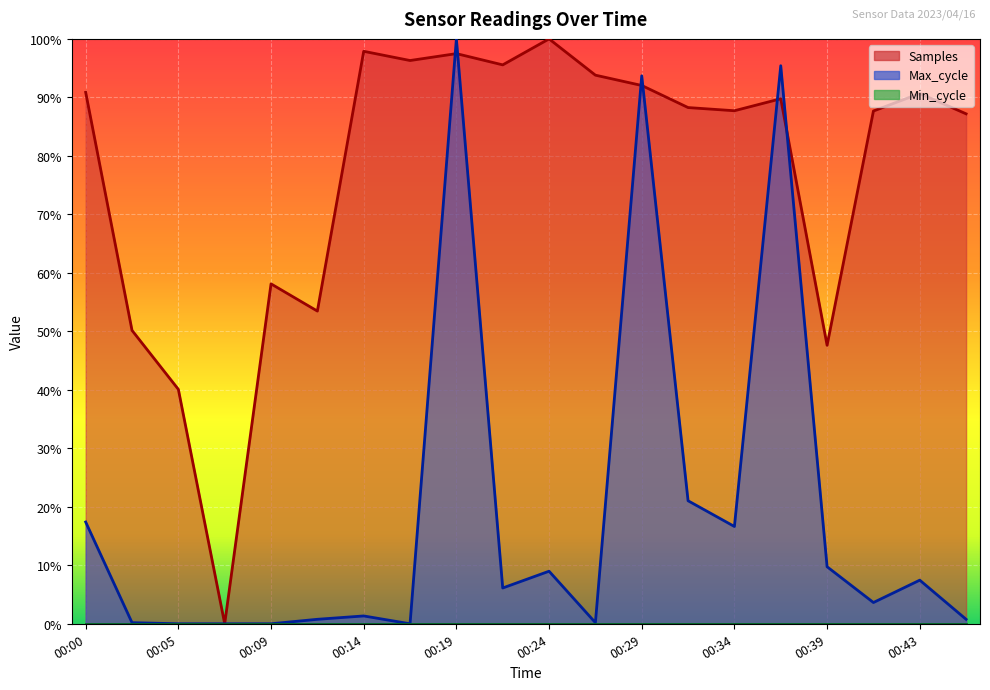

Is it true that Samples equals 1.5 at 00:31?

False